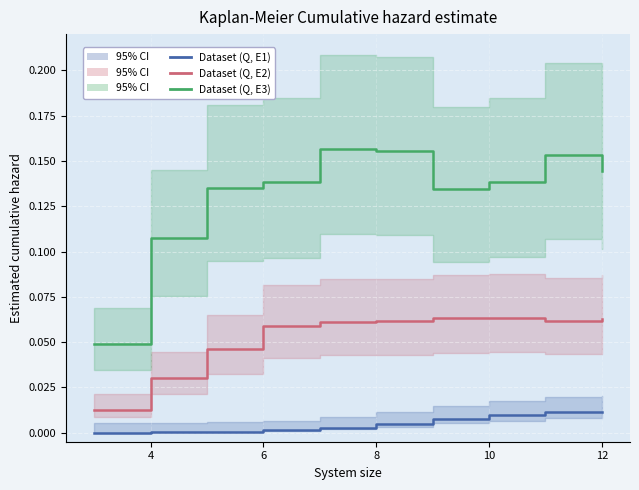

True or false: Dataset (Q, E1) has more than 2 interior local peaks.

False